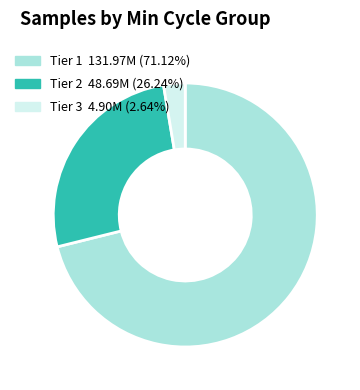

Is there a majority slice in this chart?

Yes